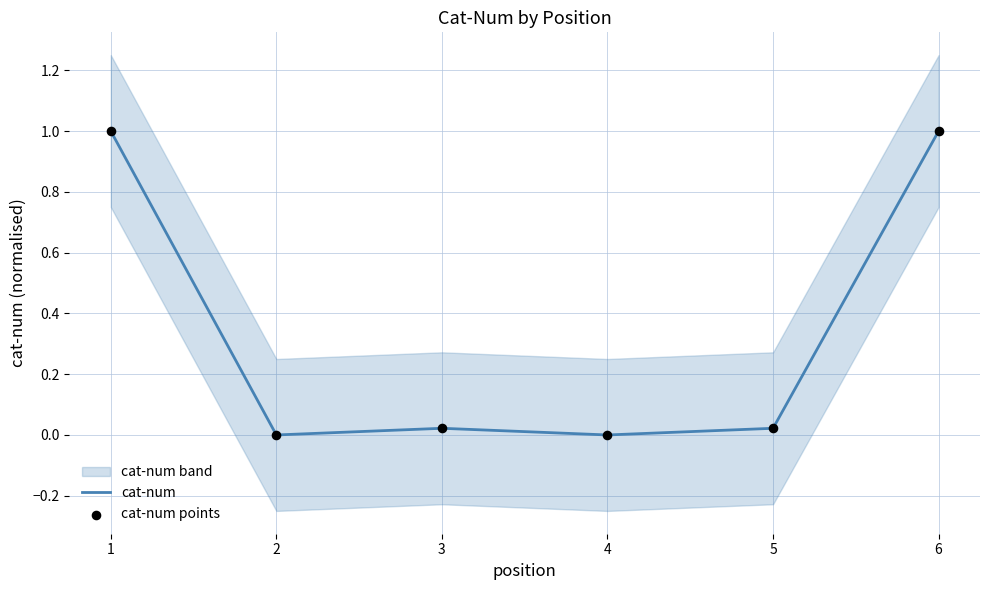

Which series has the widest spread of Y values?

cat-num